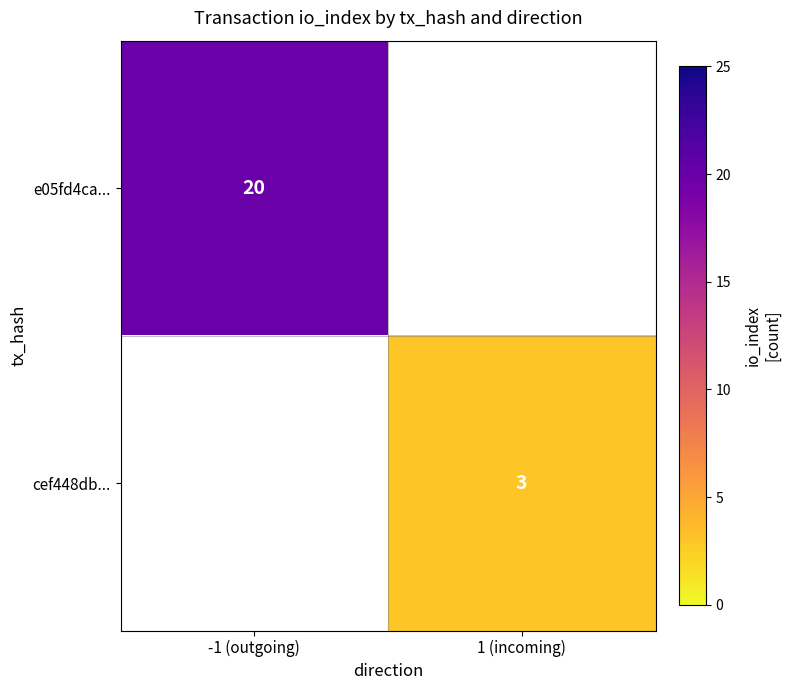

True or false: cef448db... has a value of 3 at 1 (incoming).

True